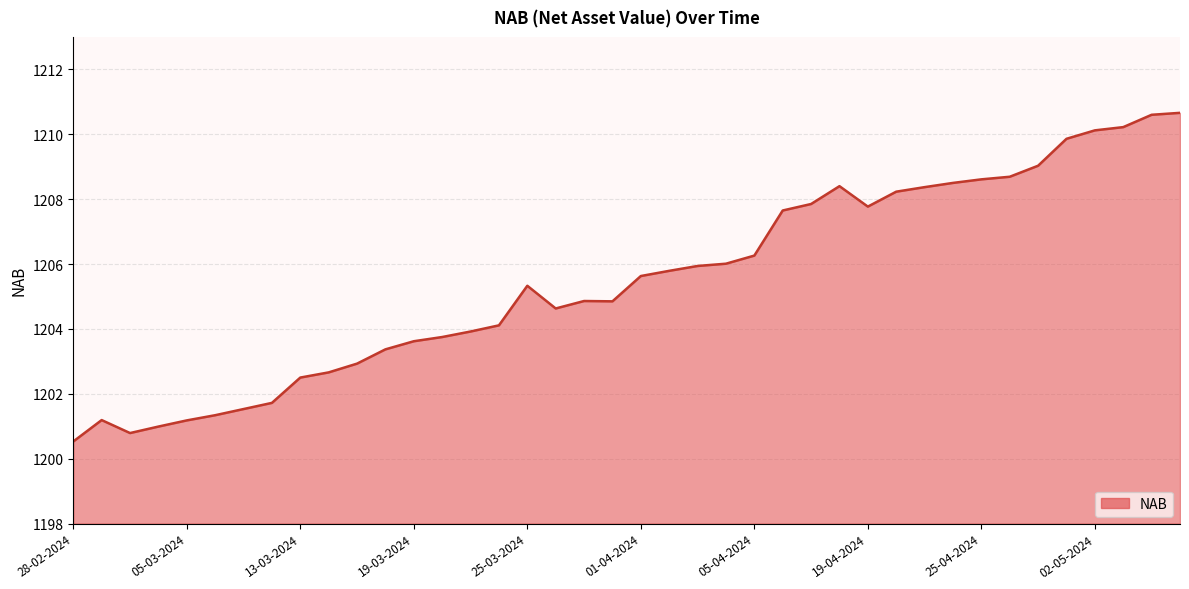

What is the average value?

1205.5